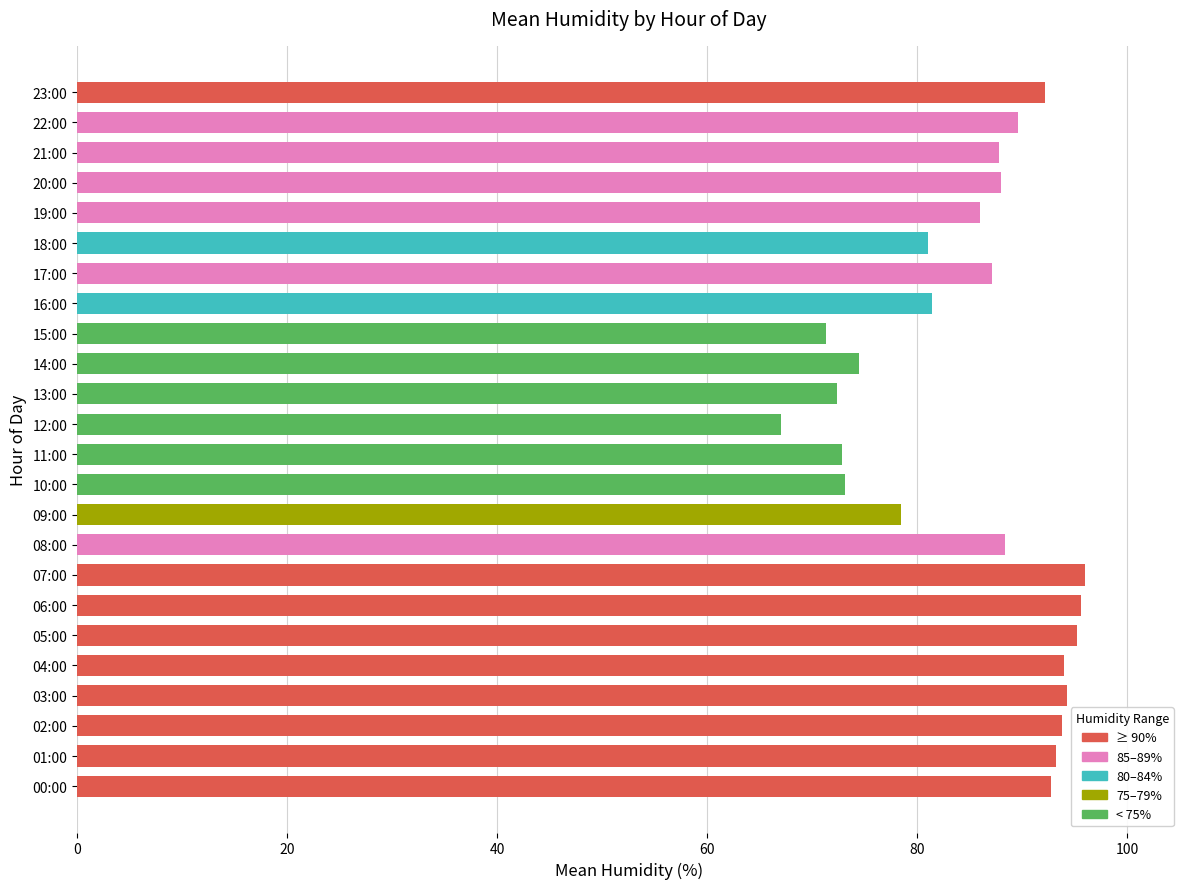

True or false: the data shows 81.4 at 16:00.

True